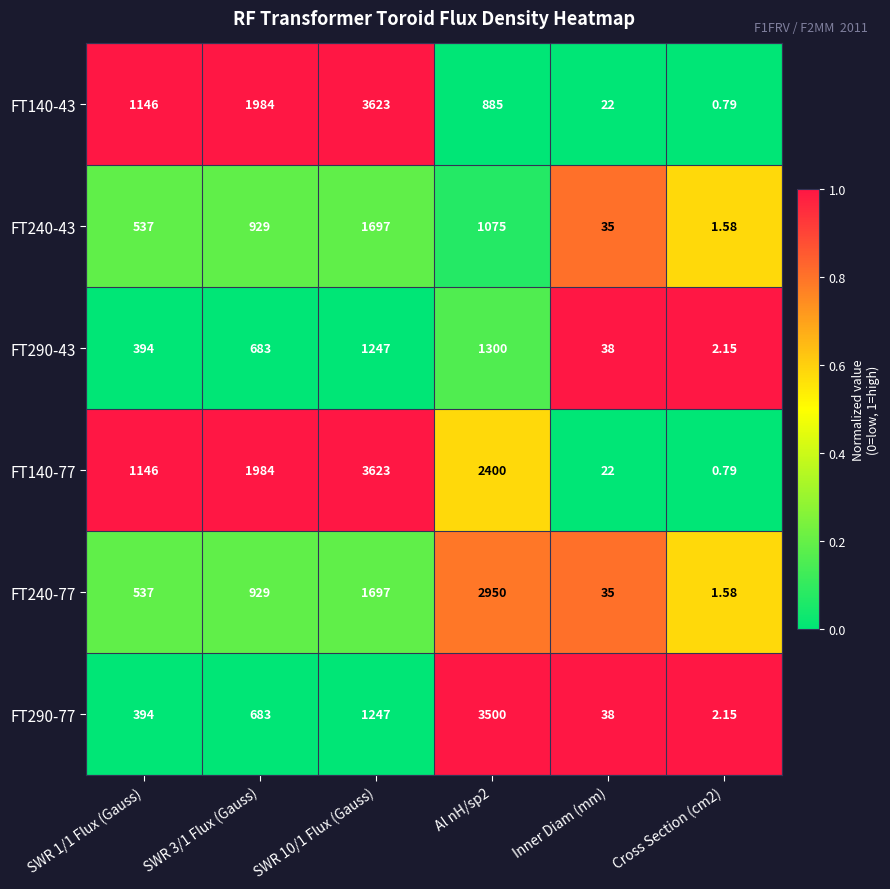

Which category has the highest value across all series?

SWR 10/1 Flux (Gauss)